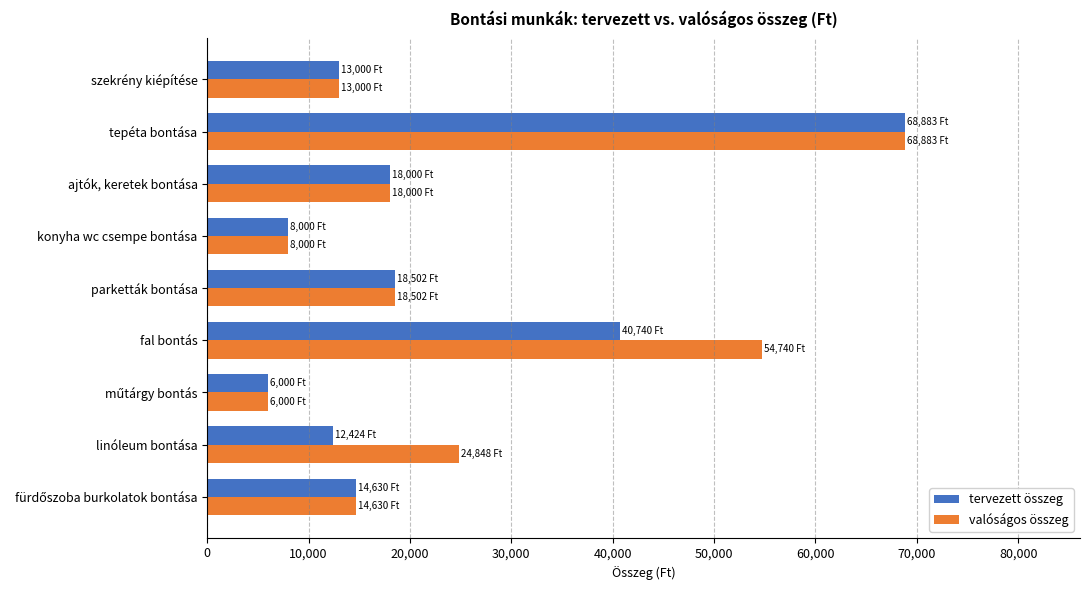

What is the minimum value shown in the chart?

6000